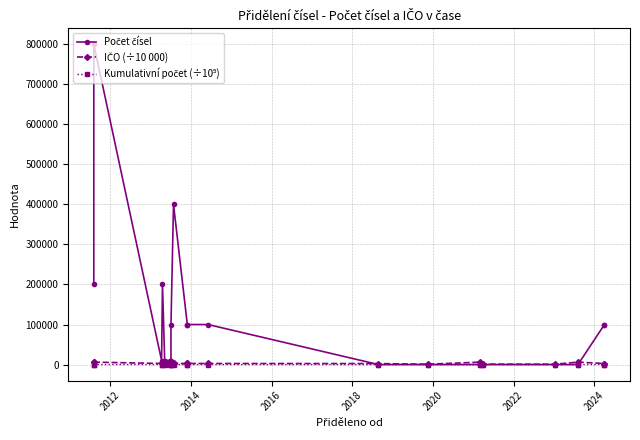

What are all the series names shown in the legend?

Počet čísel, IČO (÷10 000), Kumulativní počet (÷10⁵)